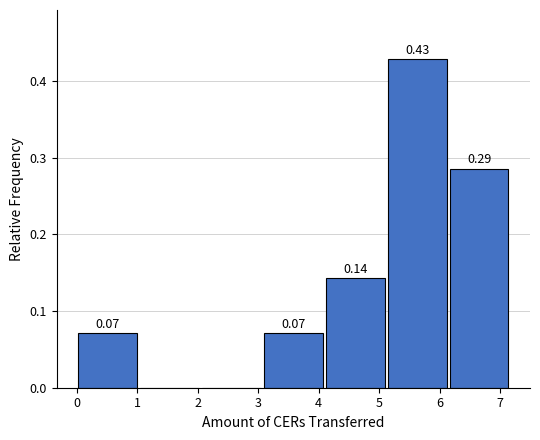

Which range on the x-axis has the tallest bar?

5.1 to 6.1